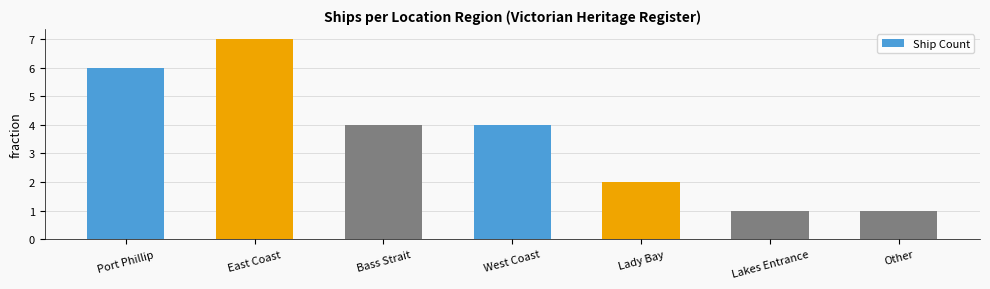

Reading right to left, extract all data points from this chart.

1	1	2	4	4	7	6